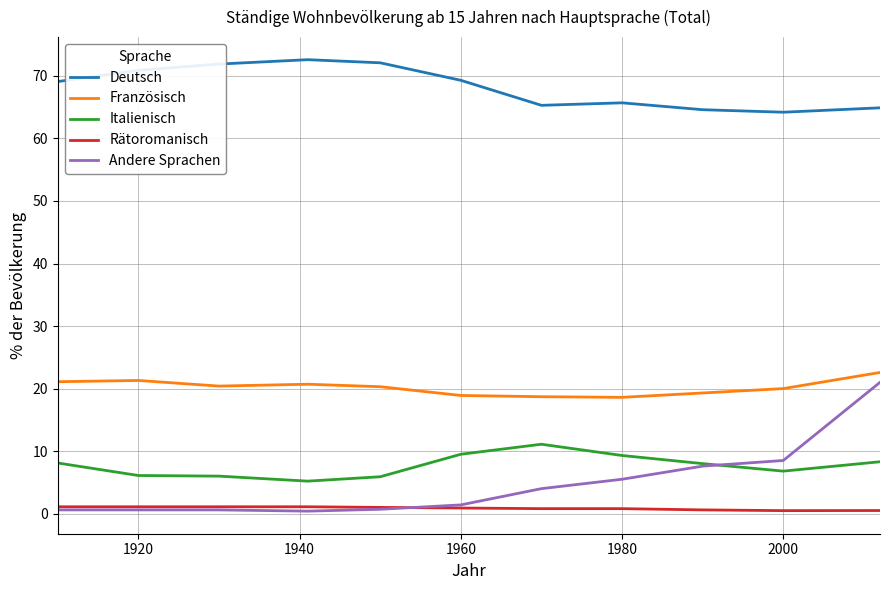

What is the greatest value displayed?

72.6